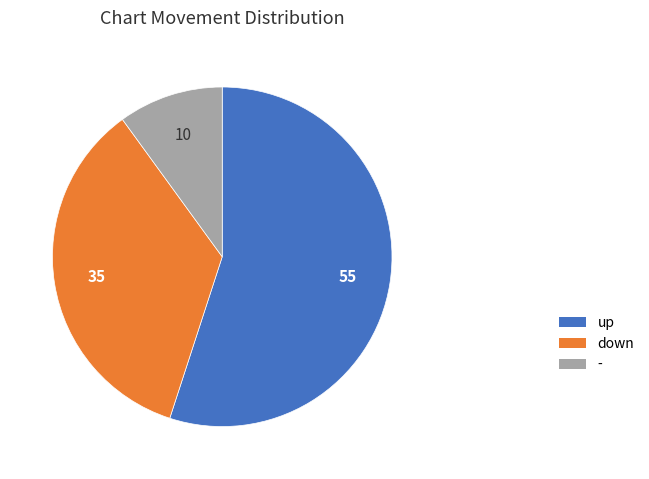

Approximately how many times larger is the value at up compared to down?

1.6